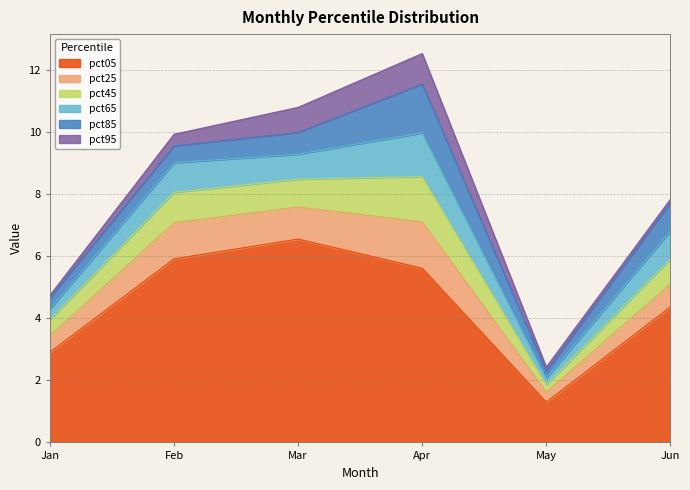

True or false: pct25 and pct95 intersect in this chart.

False